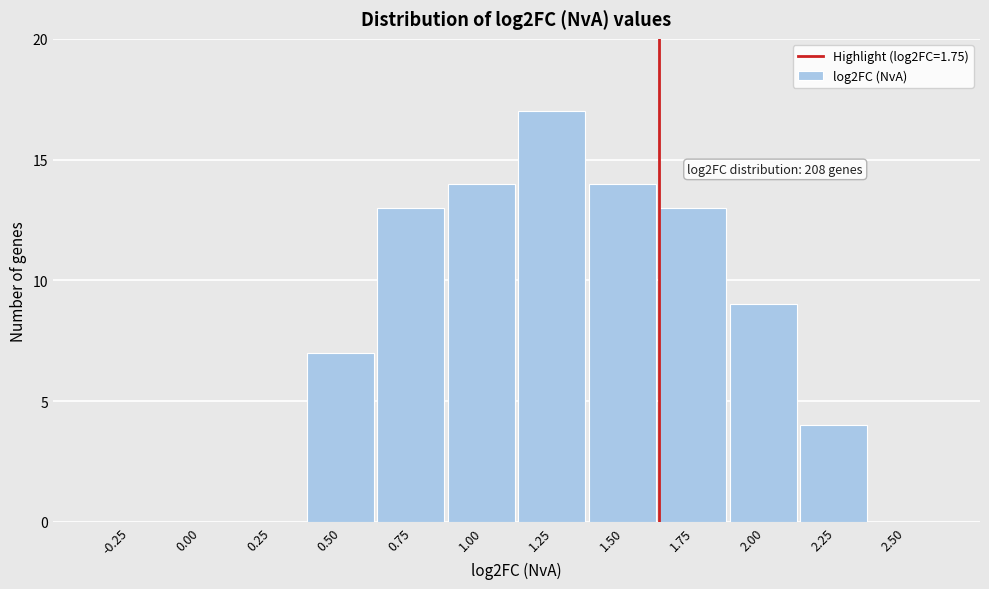

Reading left to right, extract all data points from this chart.

-0.25=0	0.00=0	0.25=0	0.50=7	0.75=13	1.00=14	1.25=17	1.50=14	1.75=13	2.00=9	2.25=4	2.50=0